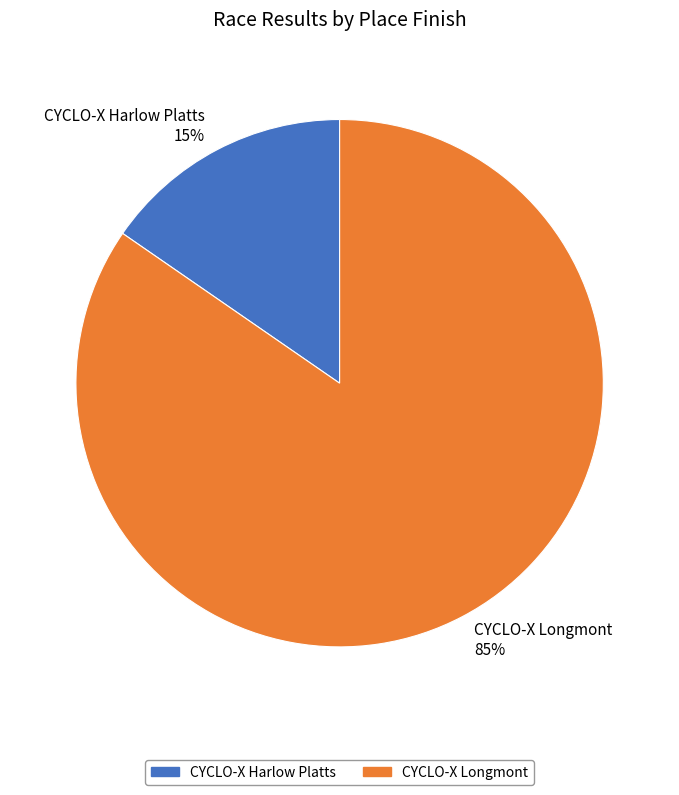

Is it true that CYCLO-X Longmont is 76% of the pie?

False